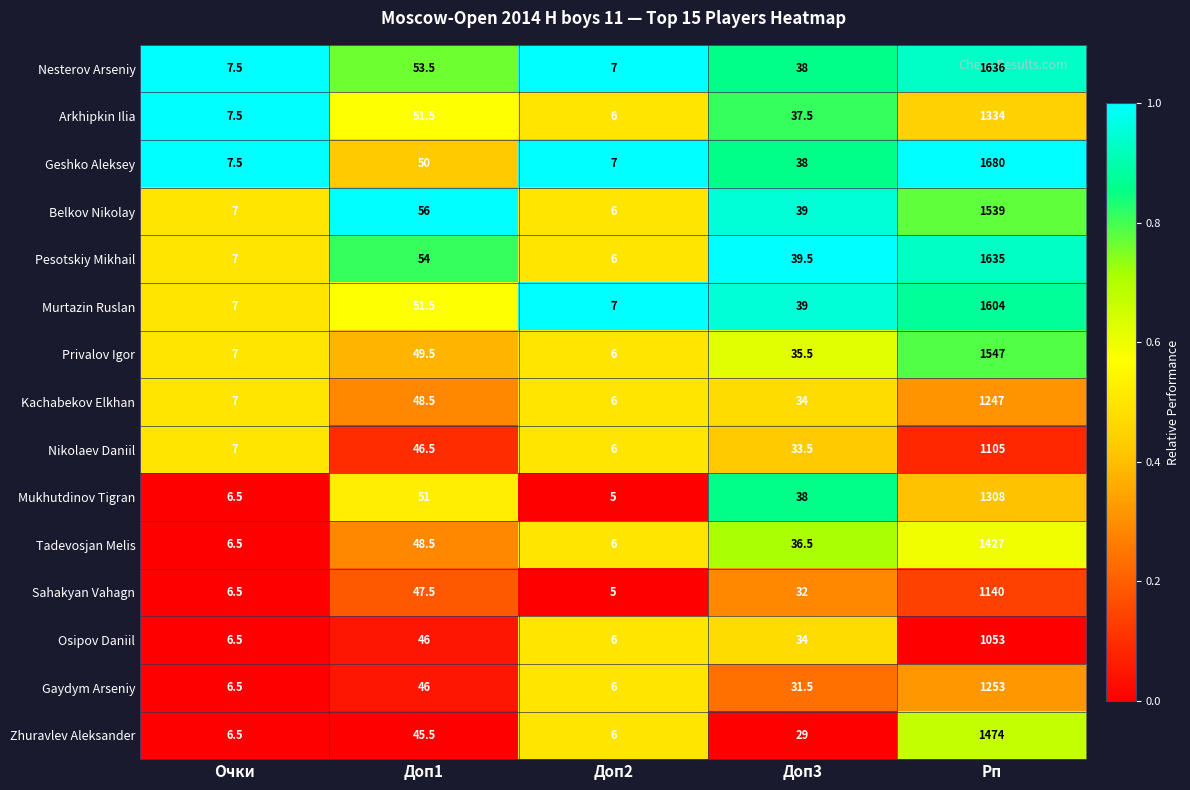

What is the sum of all Geshko Aleksey values?

1782.5